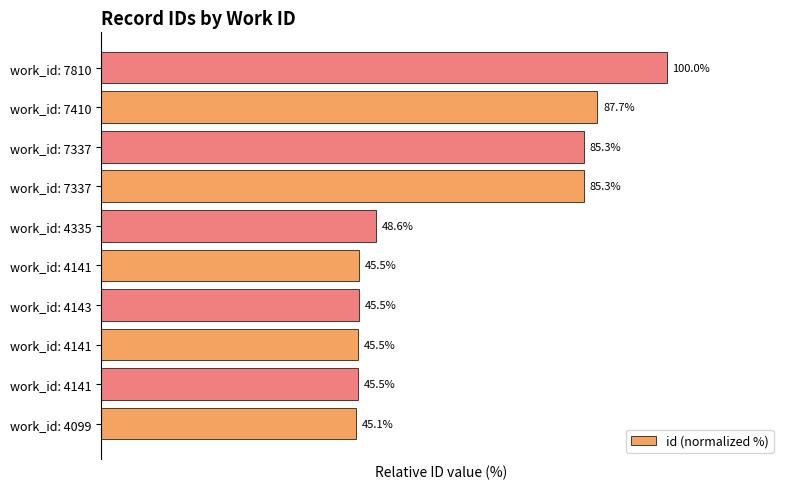

Does the chart contain any negative values?

No